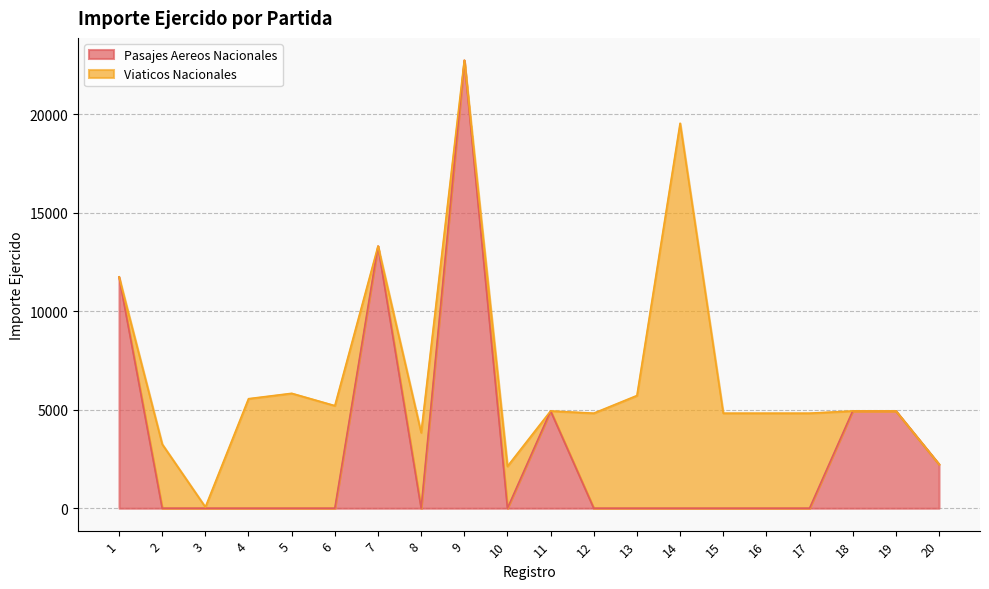

What is the value of the 7th point from the left?

13298.0